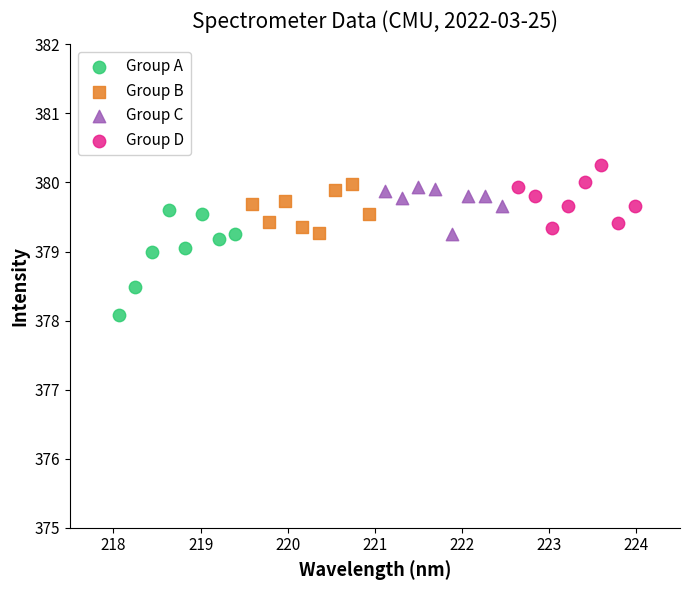

What are all the series names shown in the legend?

Group A, Group B, Group C, Group D